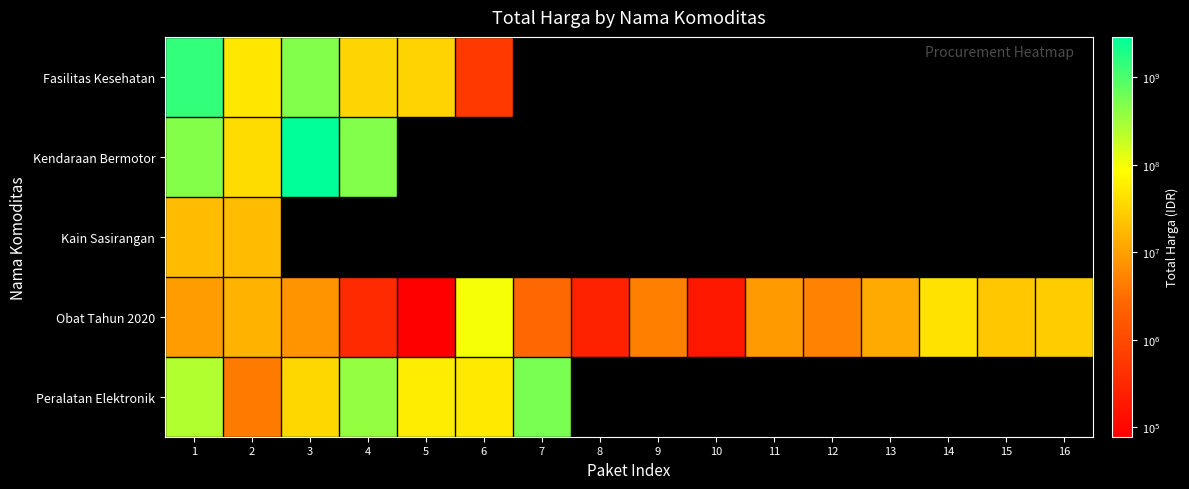

Rank the series at 9 from lowest to highest value.

Fasilitas Kesehatan, Kendaraan Bermotor, Kain Sasirangan, Peralatan Elektronik, Obat Tahun 2020